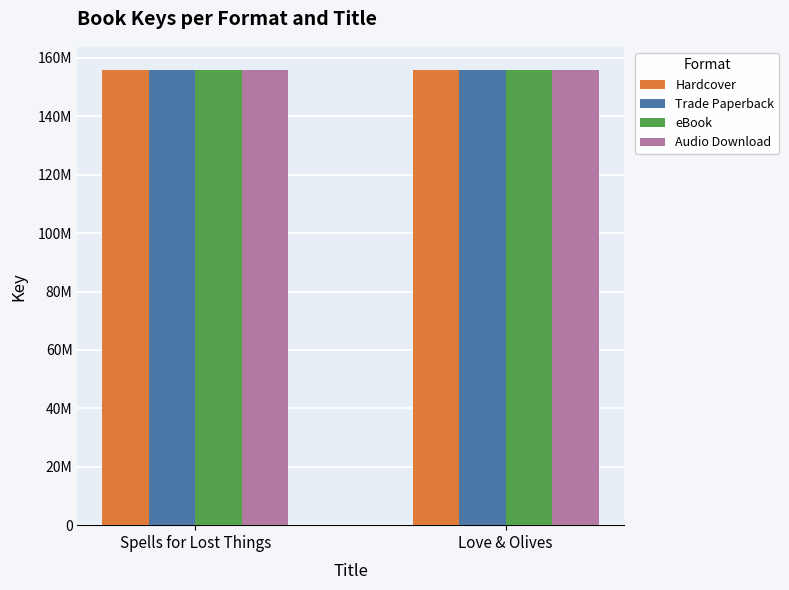

List the labels in order of Hardcover value, largest first.

Spells for Lost Things, Love & Olives